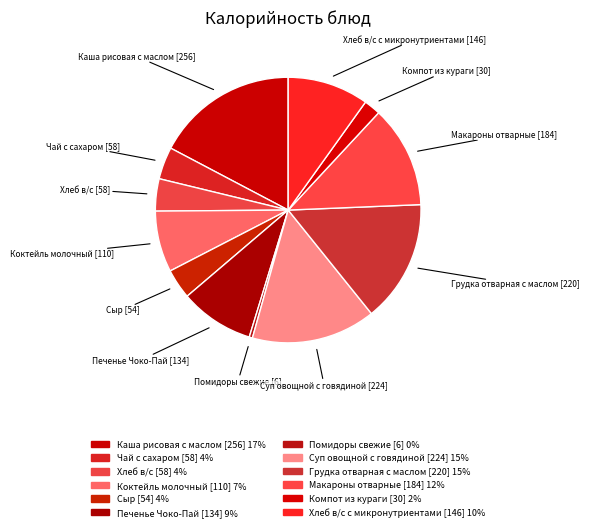

How many segments does this pie chart have?

12